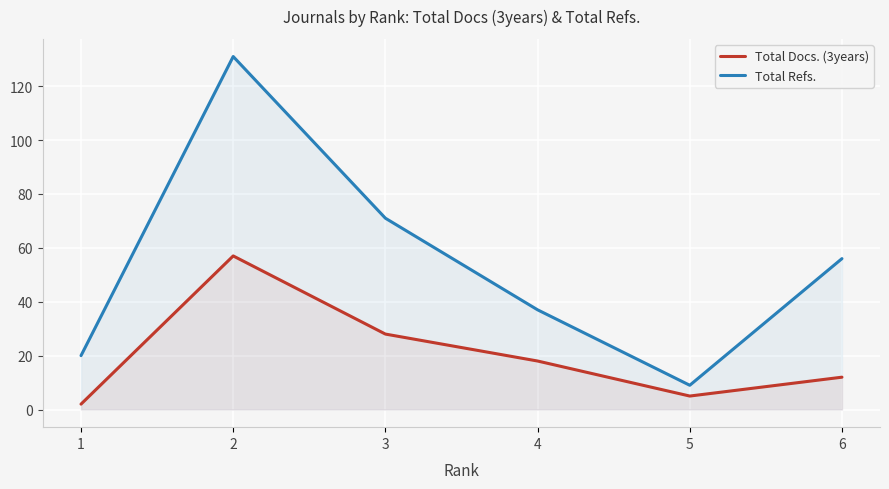

What is the value of the Total Refs. point at the 1st from the left?

20